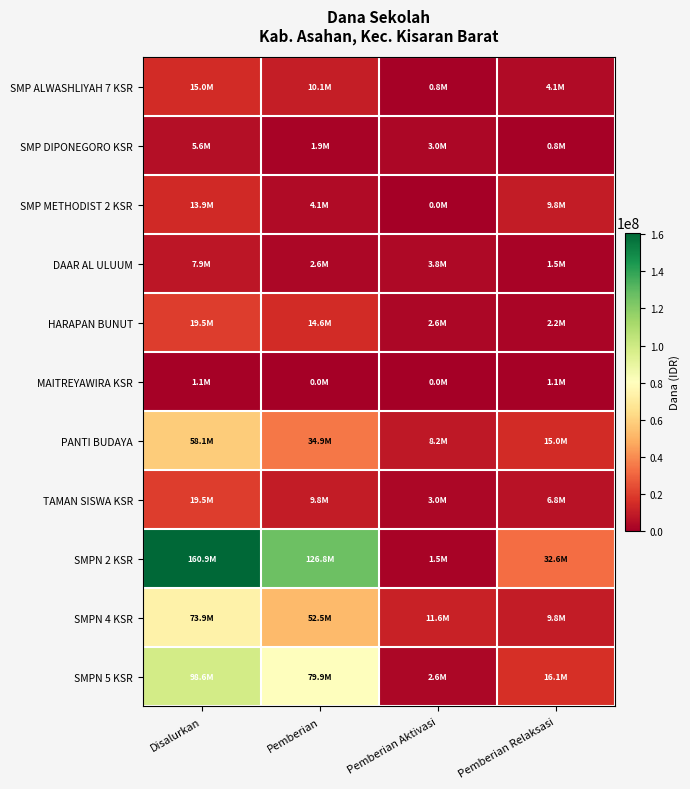

What is the difference between the highest and lowest values at Pemberian Relaksasi?

31875000